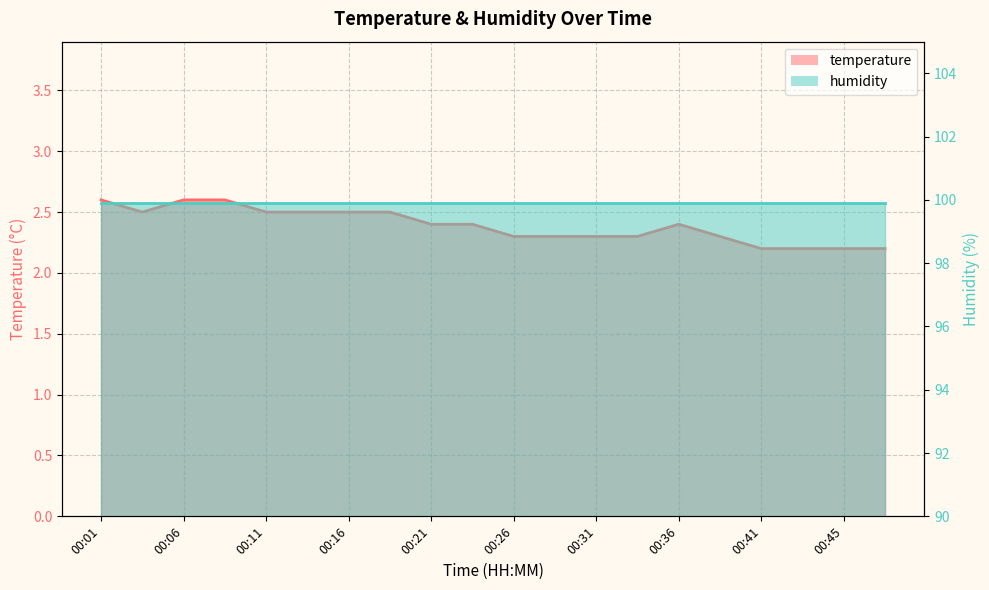

How many interior local peaks (higher than both neighbors) does the data have?

1